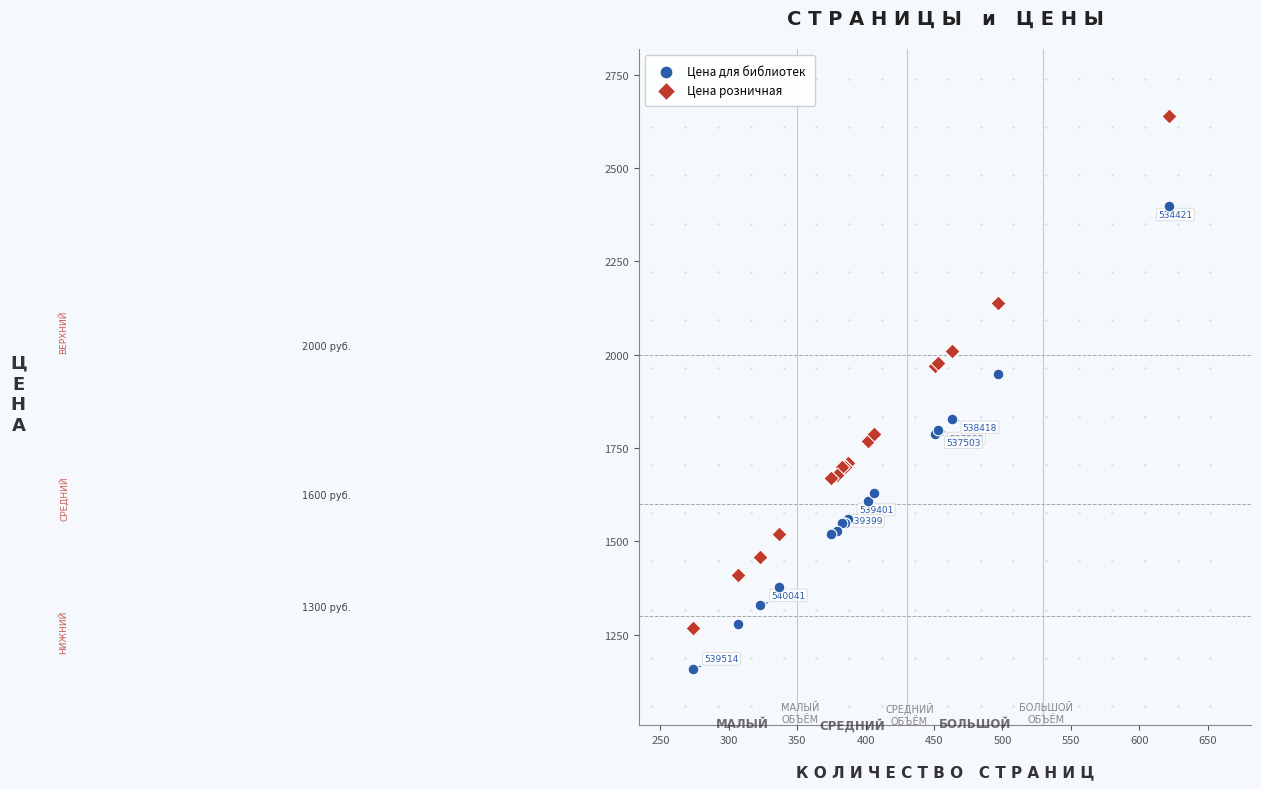

What are all the series names shown in the legend?

Цена для библиотек, Цена розничная